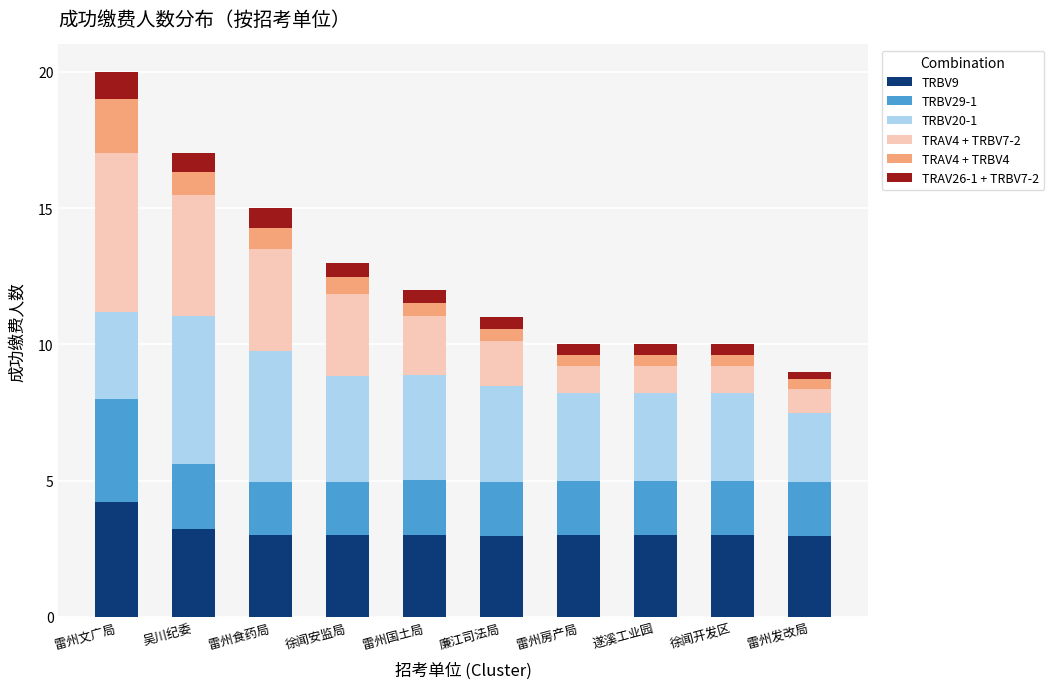

What is the minimum value for TRBV9?

3.0